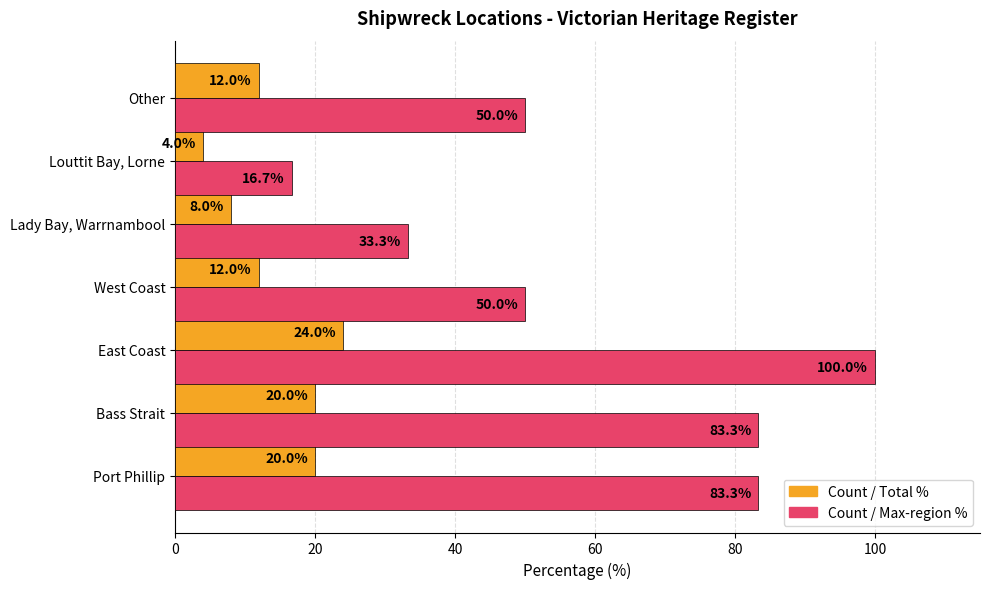

What is the total value across all series at Bass Strait?

103.3